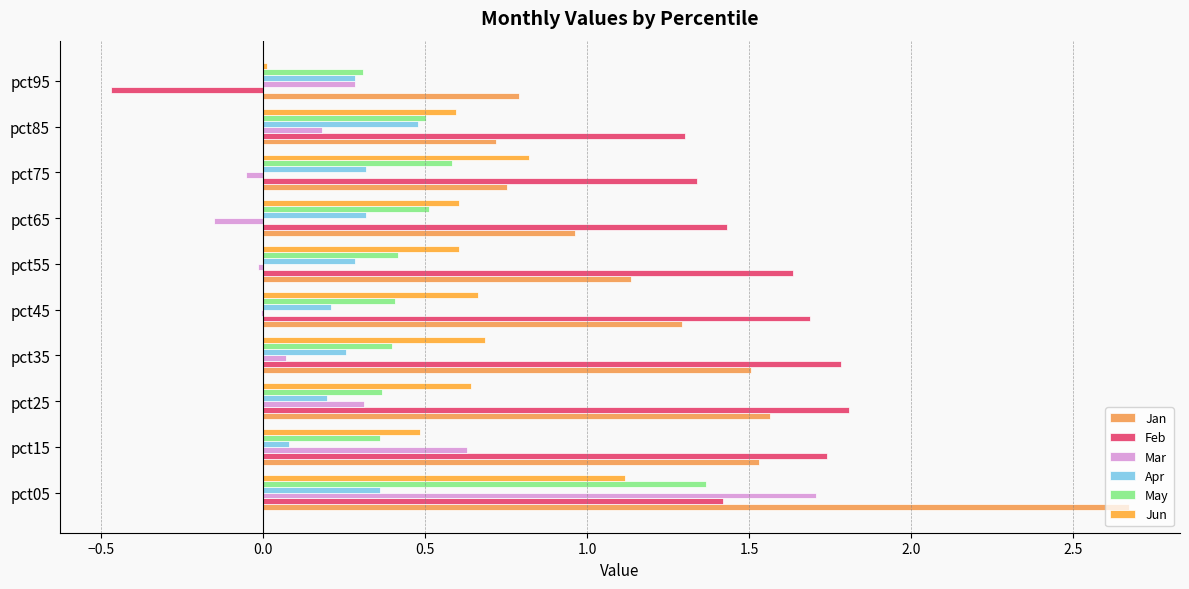

What is the greatest value displayed?

2.7